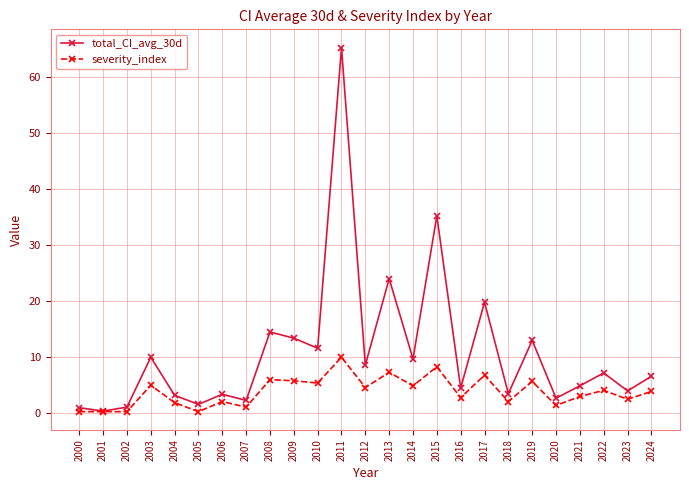

At 2011, list the series in order from largest to smallest.

total_CI_avg_30d, severity_index